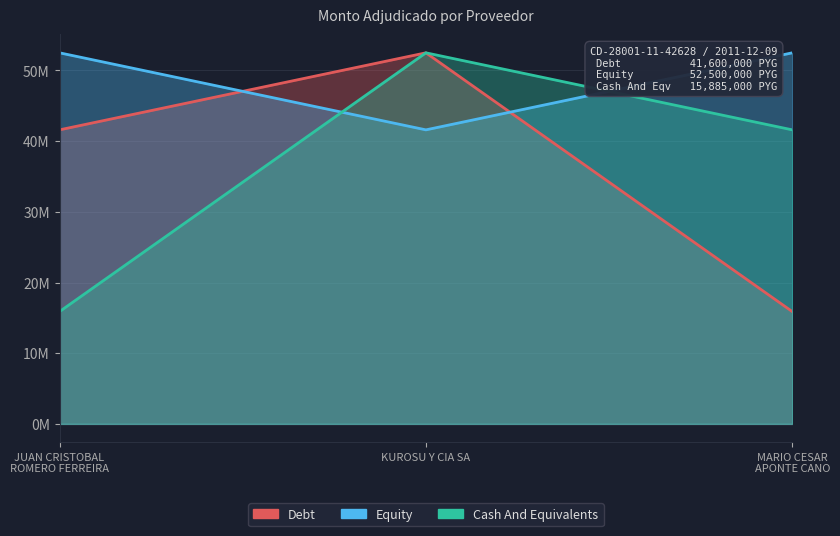

Which series changed the most between JUAN CRISTOBAL ROMERO FERREIRA and KUROSU Y CIA SA?

Cash And Equivalents